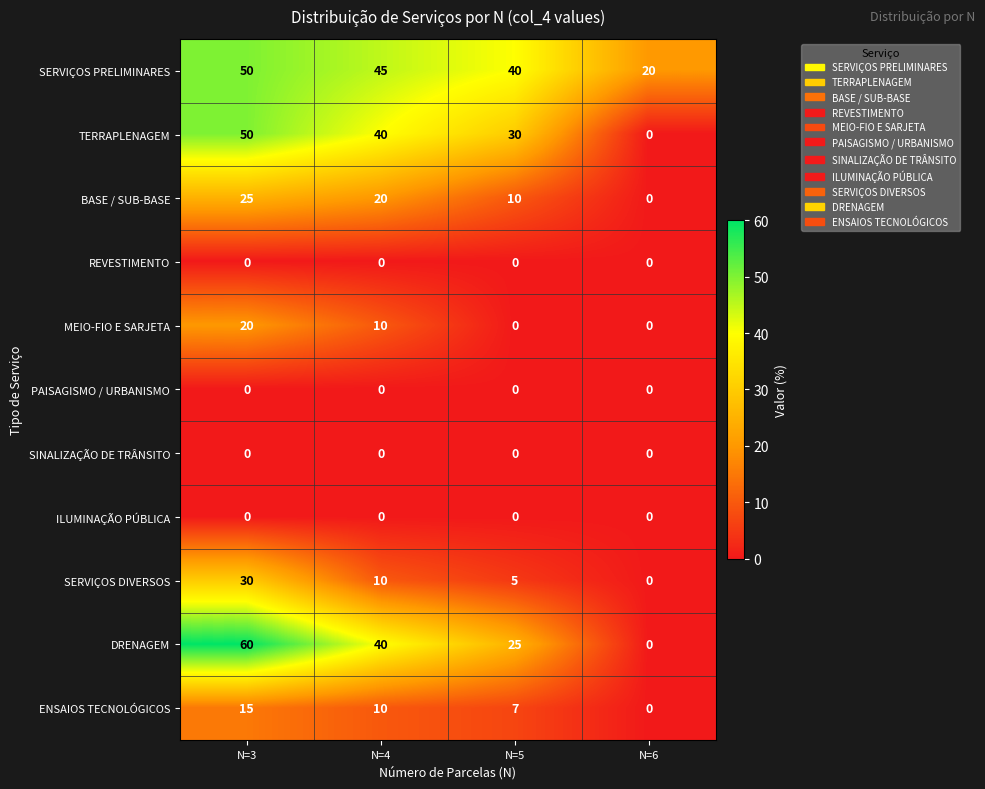

What is the total value across all series at N=4?

175